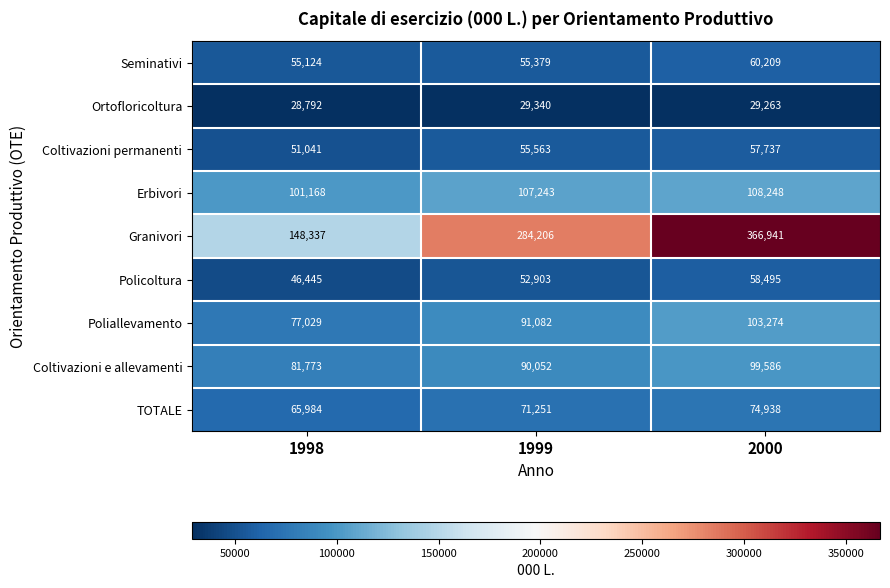

At which category is the sum across all series the highest?

2000